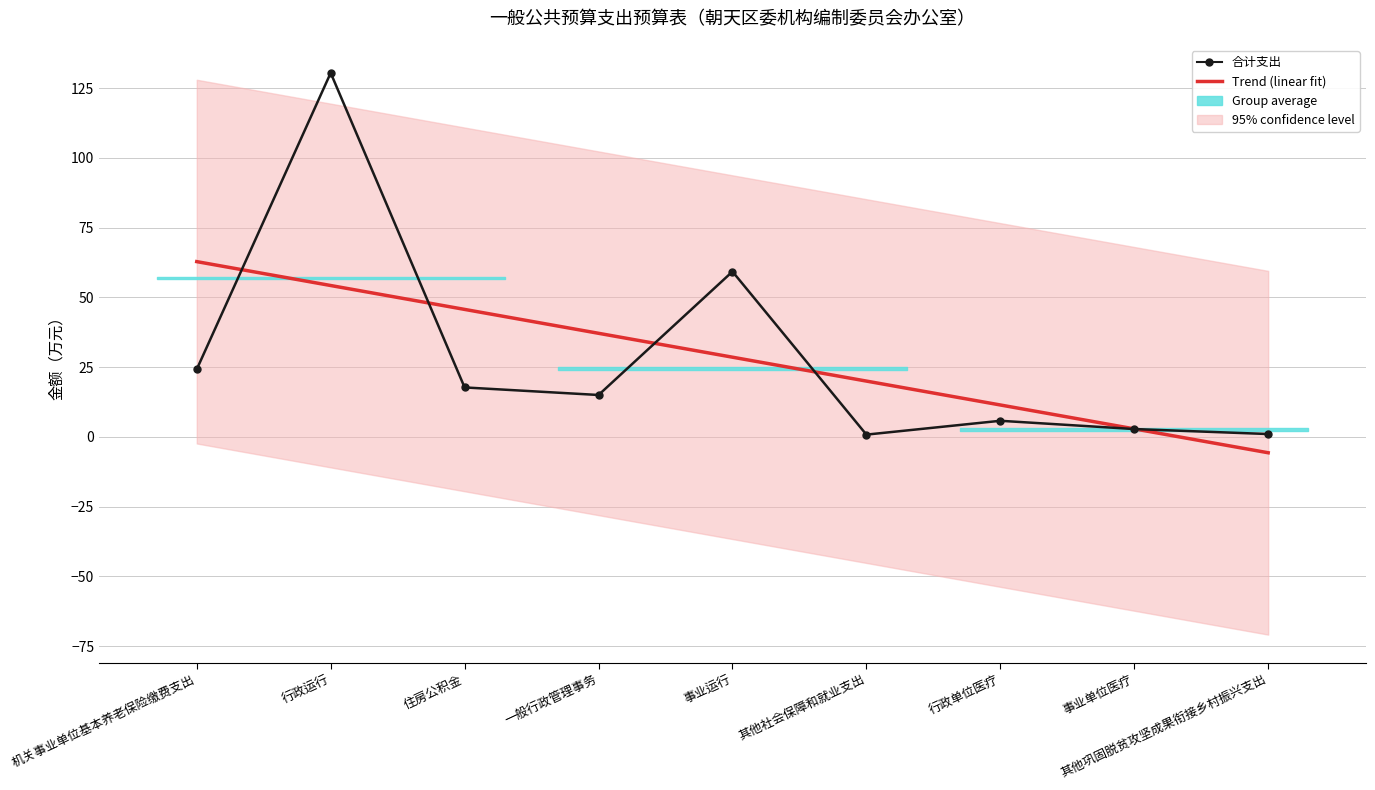

Which category has the lowest value in the 合计支出 series?

其他社会保障和就业支出